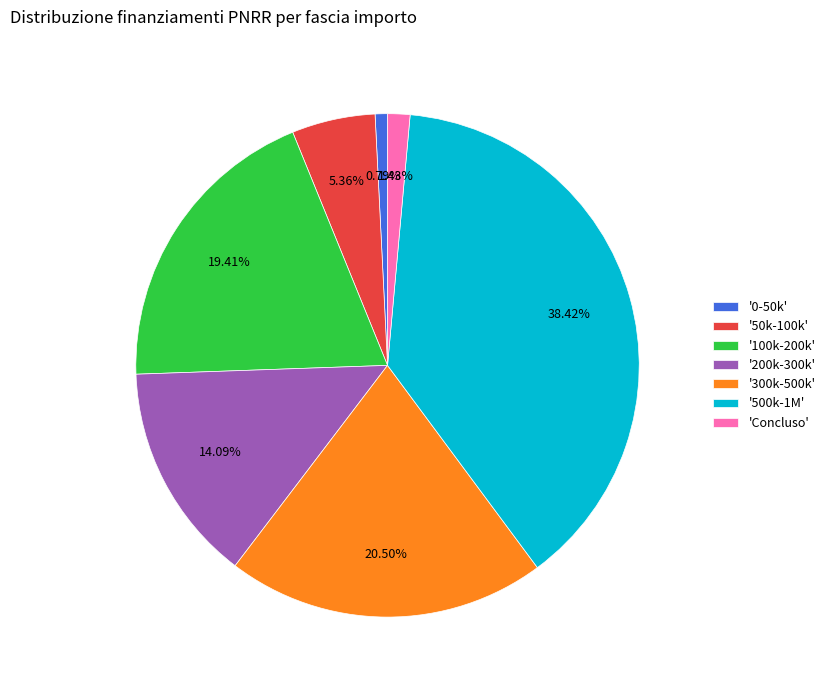

To the nearest percent, what is the difference between the largest and smallest slice percentages?

38%